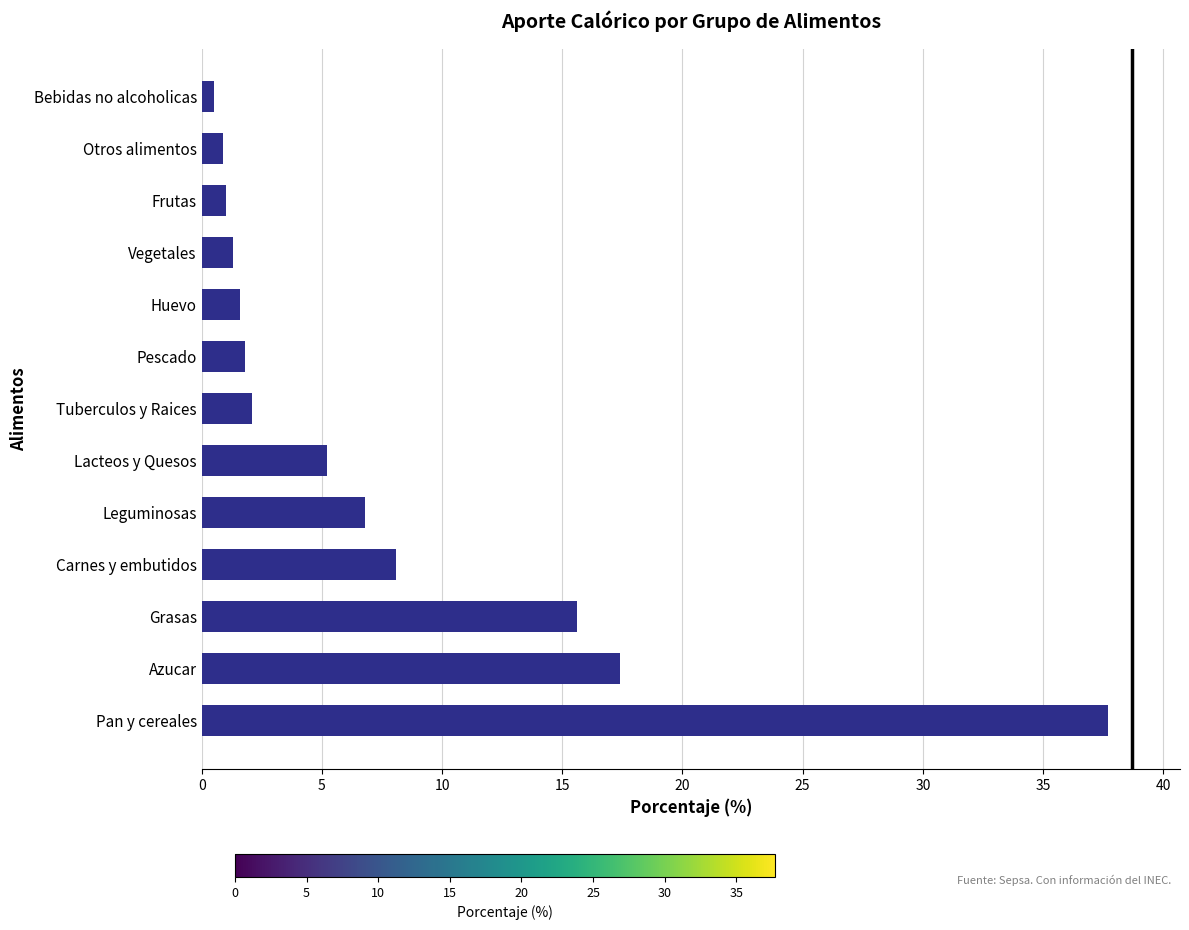

How many bars are there in total?

13